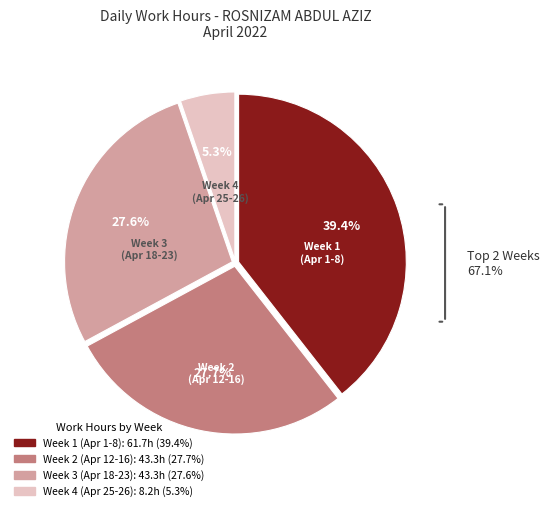

To the nearest percent, what is the average slice percentage?

25%